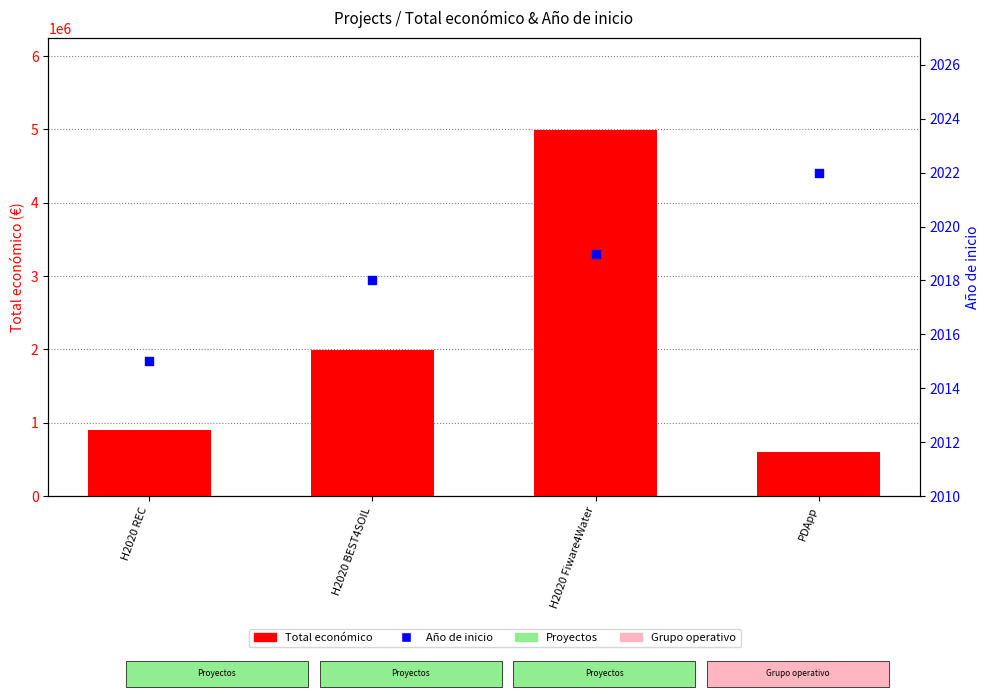

Which series has the largest total across all categories?

Total económico